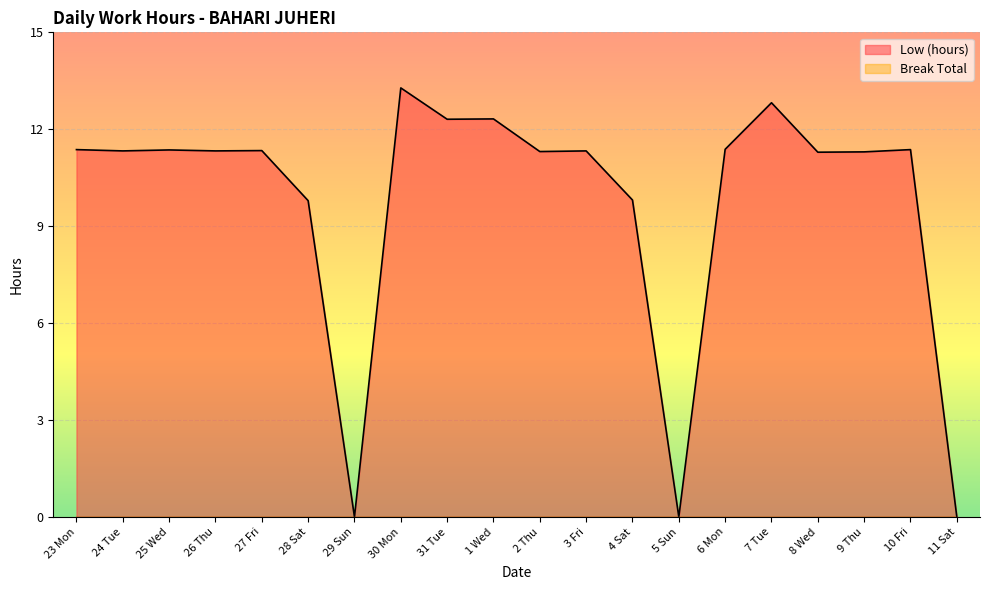

Does the chart display data point markers on the line(s)?

No